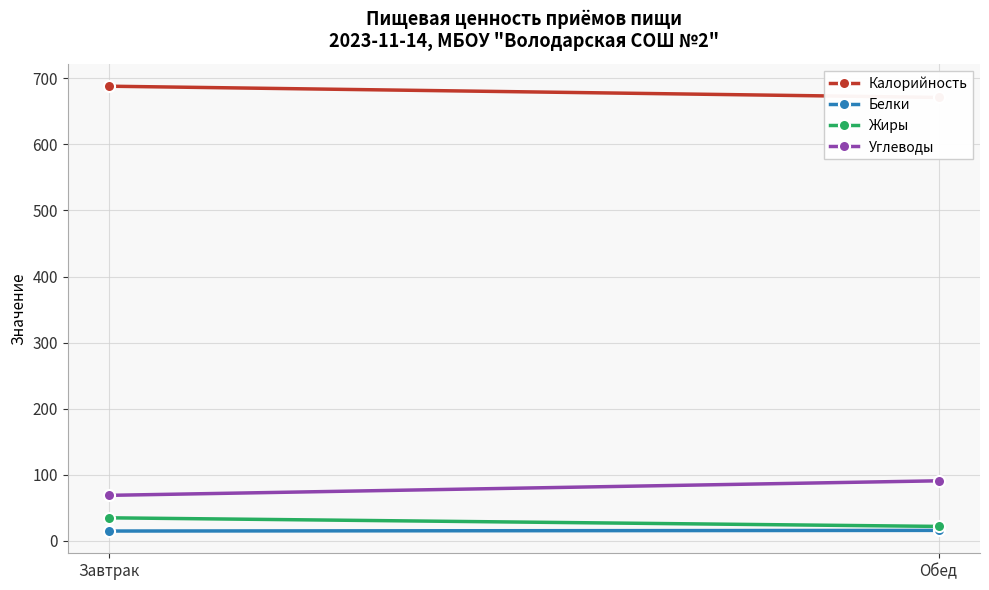

List the labels in order of Белки value, largest first.

Обед, Завтрак